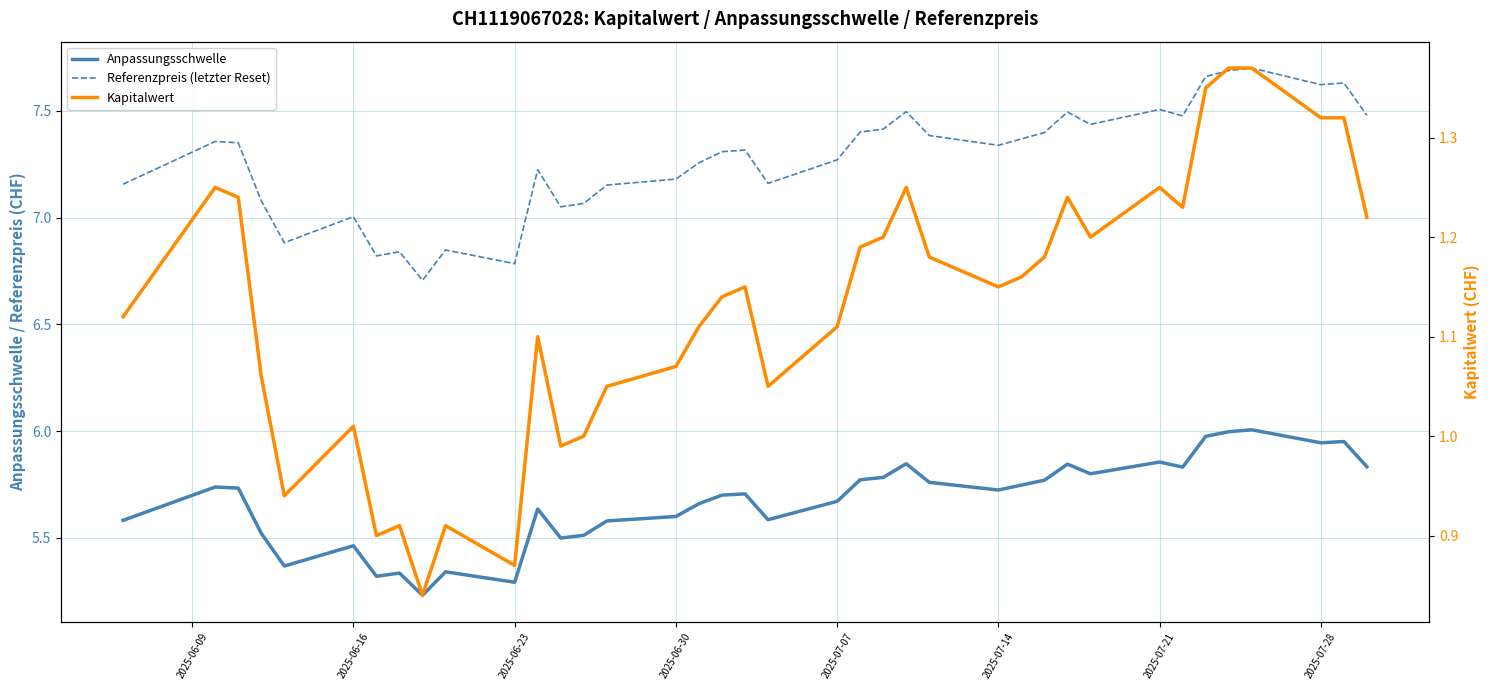

What are all the series names shown in the legend?

Anpassungsschwelle, Referenzpreis (letzter Reset), Kapitalwert